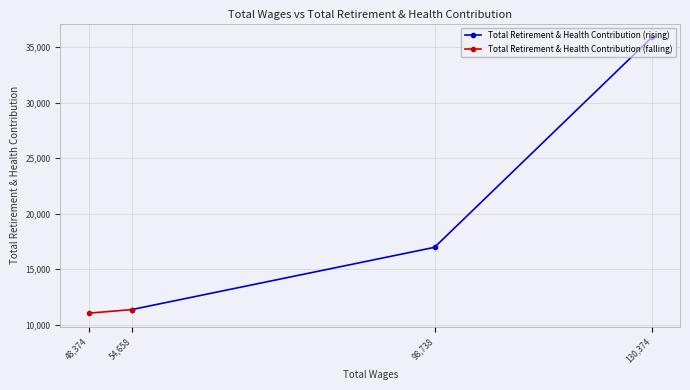

Rank the categories by value from highest to lowest.

130374.0, 98738.0, 54658.0, 48374.0